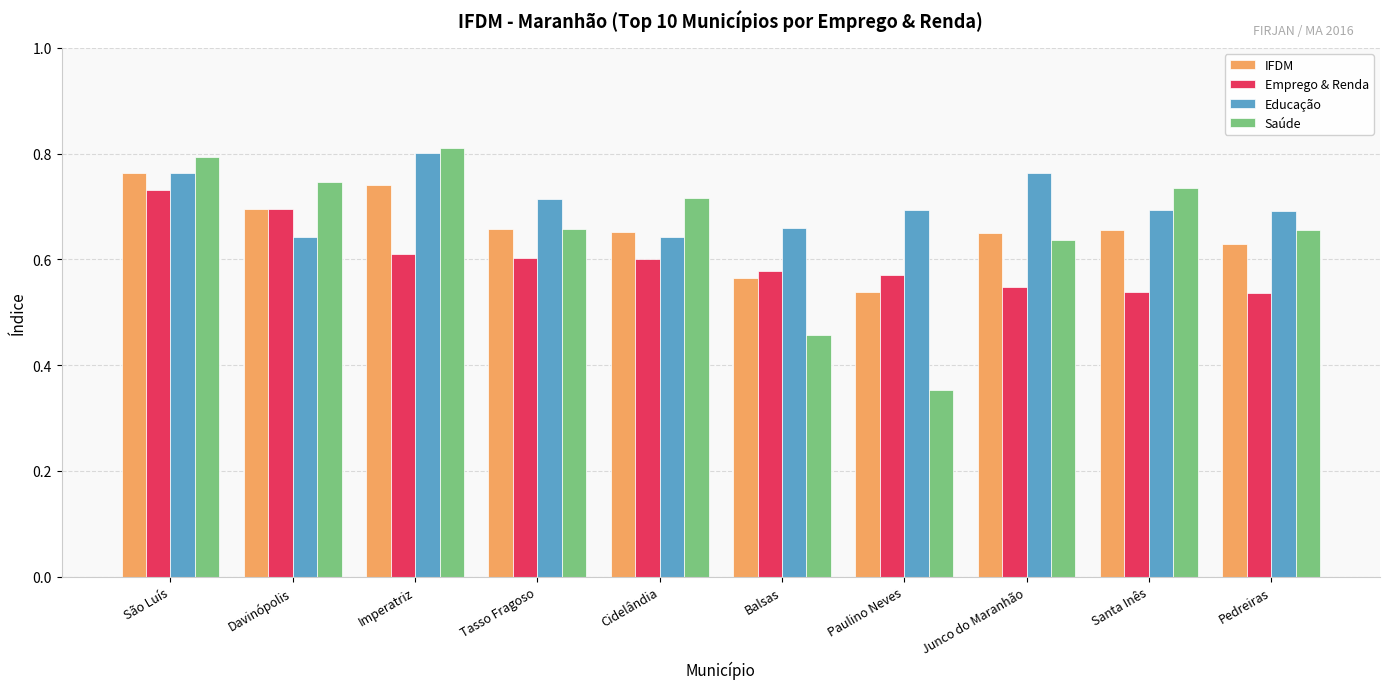

How many series are shown in this chart?

4